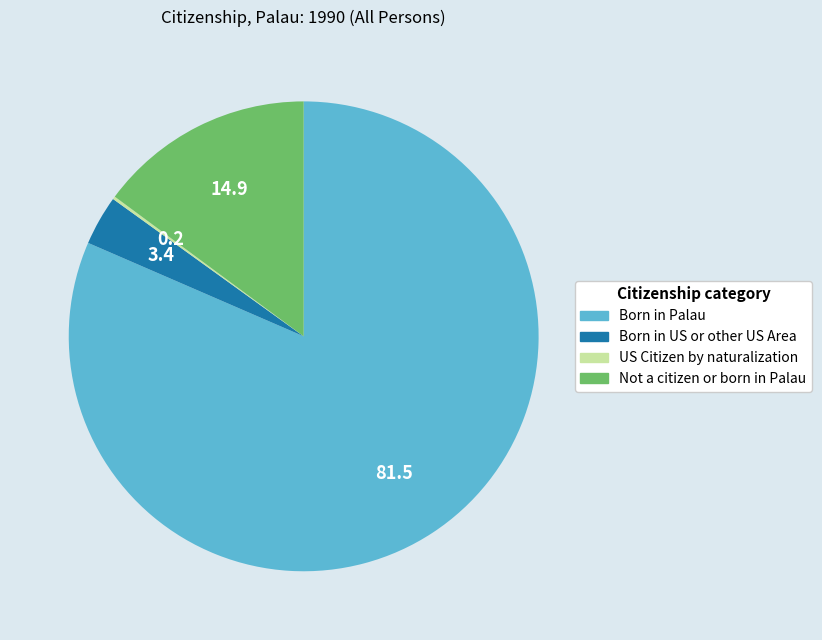

The Not a citizen or born in Palau slice represents 15% of the pie. True or false?

True